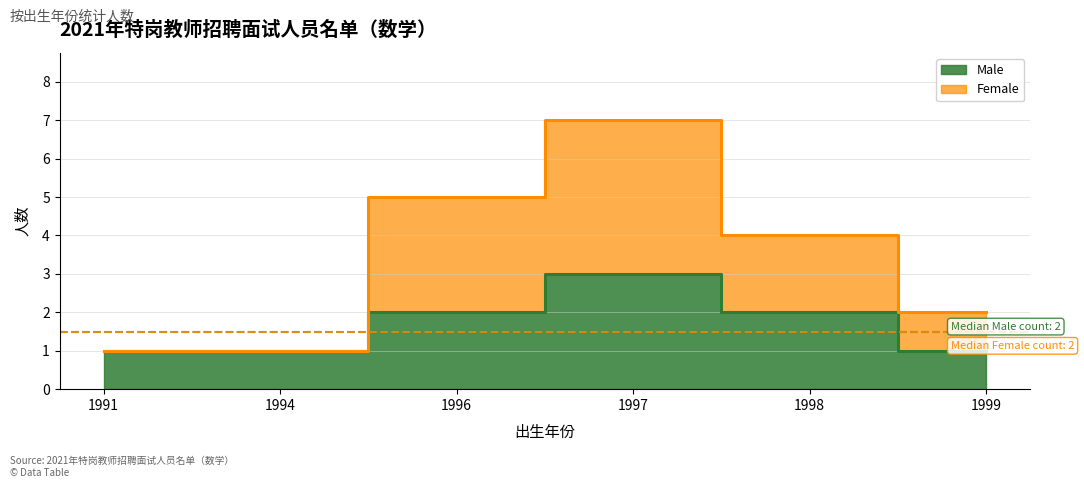

In Male, how many points are higher than both neighbors (excluding endpoints)?

1